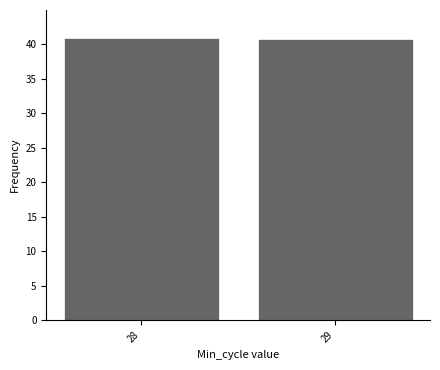

The chart shows a value of 41.0 at 28. True or false?

True